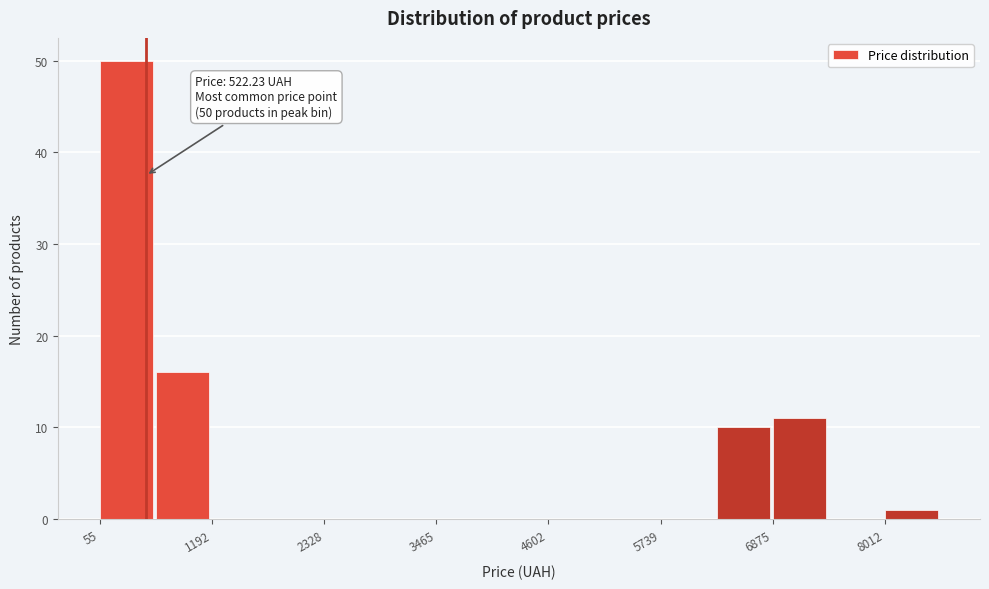

Around what value on the x-axis is the tallest bar? Give the approximate position of its centre, as read against the axis.

400